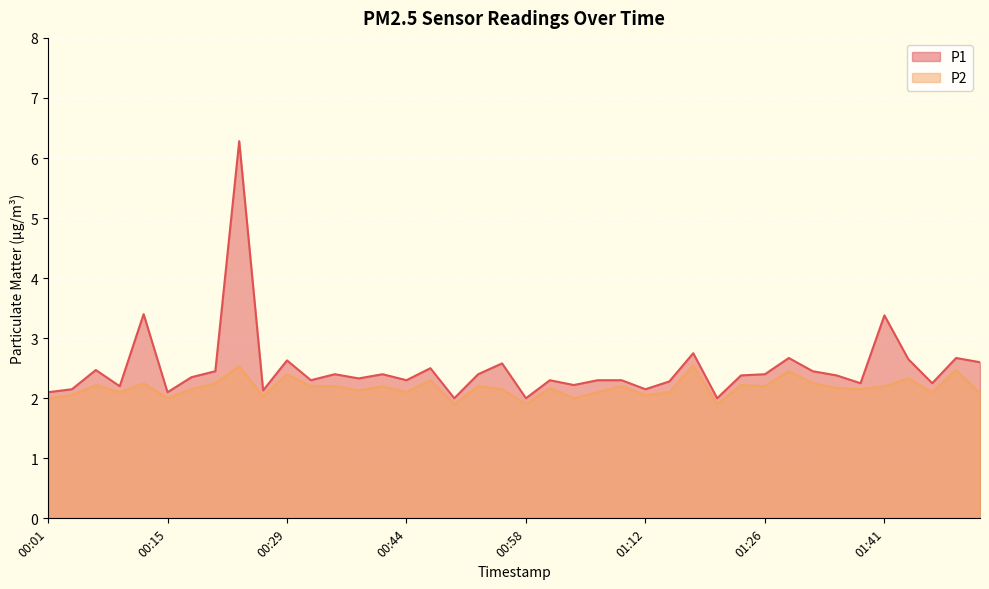

True or false: P2 has a value of 3.1 at 00:58.

False